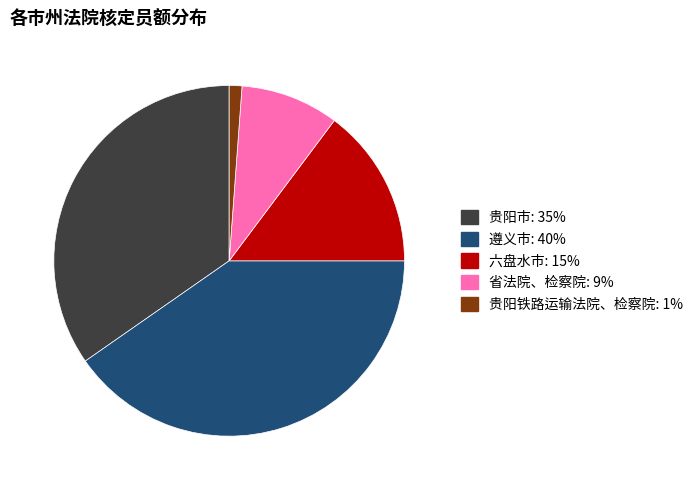

Rank the categories by value from highest to lowest.

遵义市, 贵阳市, 六盘水市, 省法院、检察院, 贵阳铁路运输法院、检察院